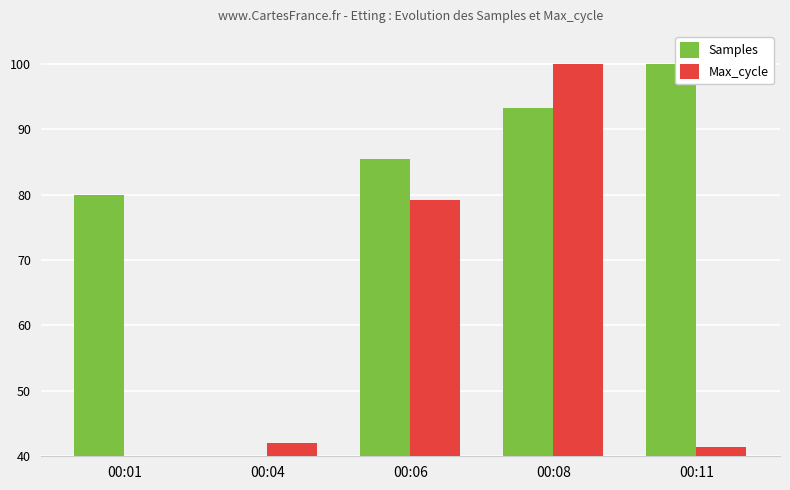

What is the difference between the maximum and minimum values in the Samples series?

60.0